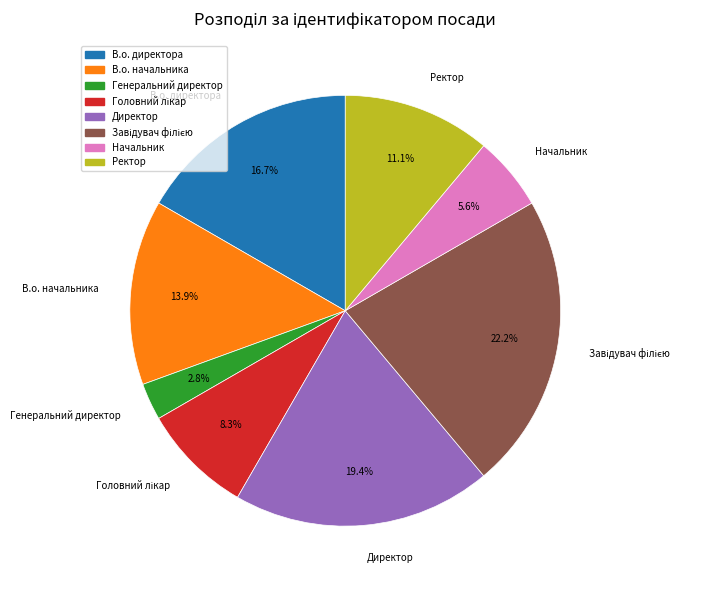

Count the number of slices in the pie.

8